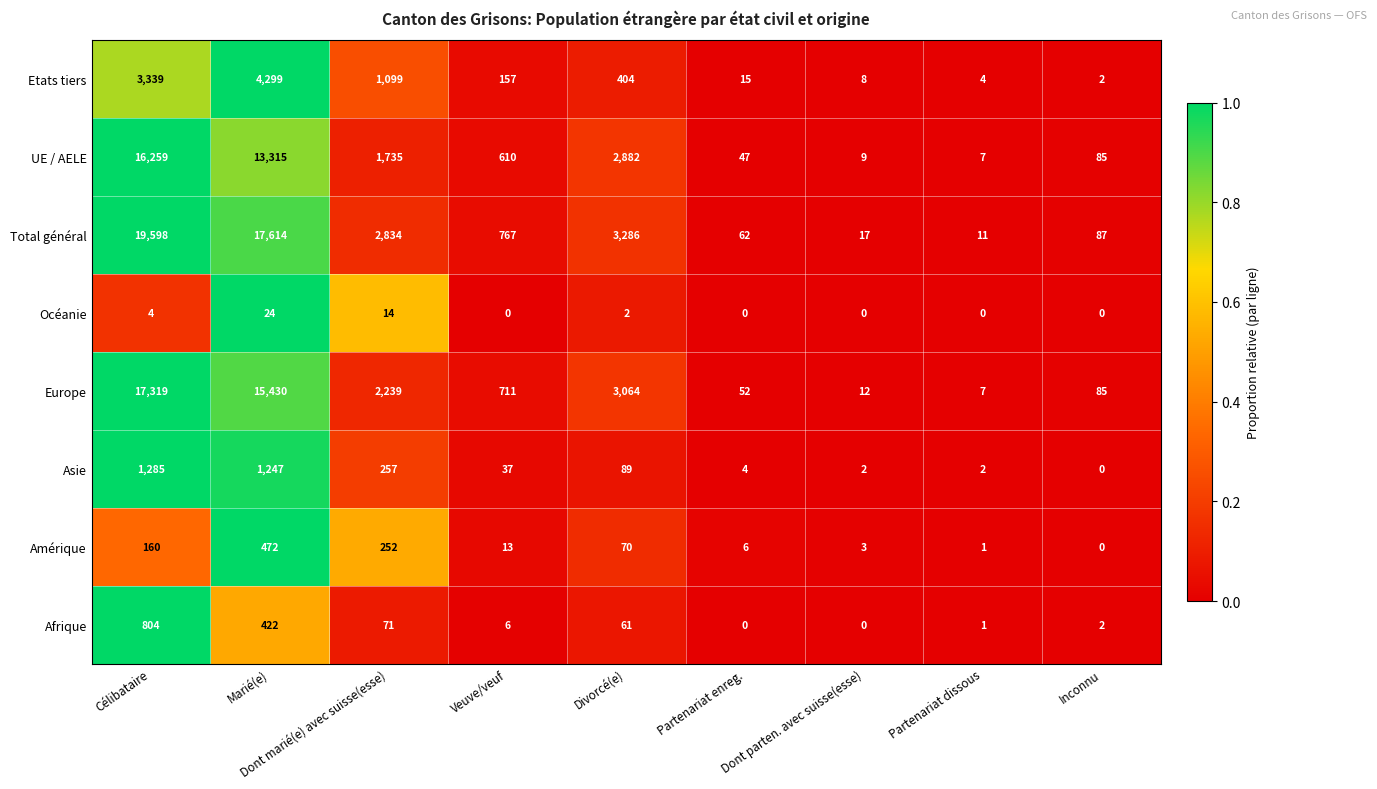

Is the value of Asie at Marié(e) greater than the value of Etats tiers at Marié(e)?

No